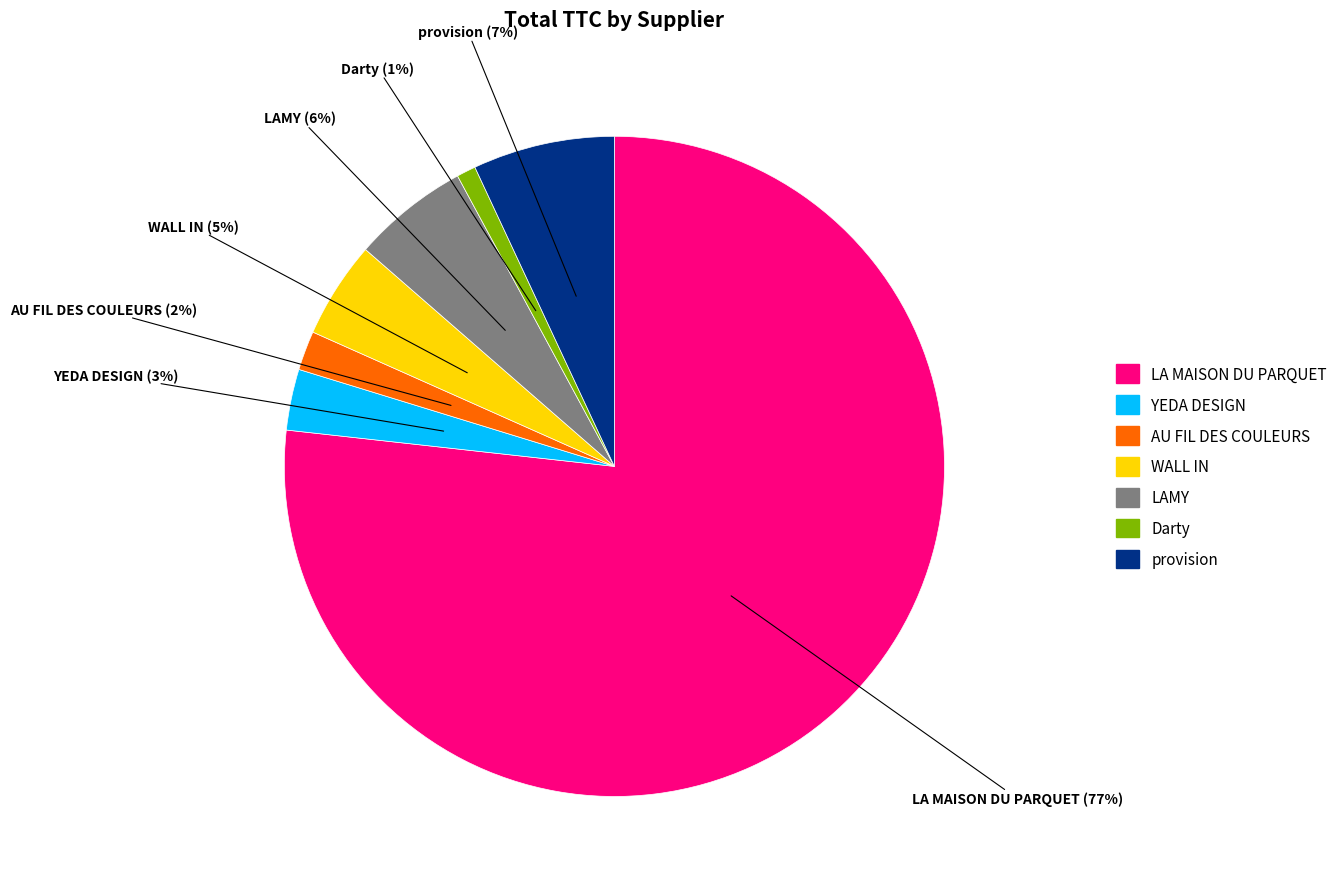

Is it true that LA MAISON DU PARQUET is 85% of the pie?

False